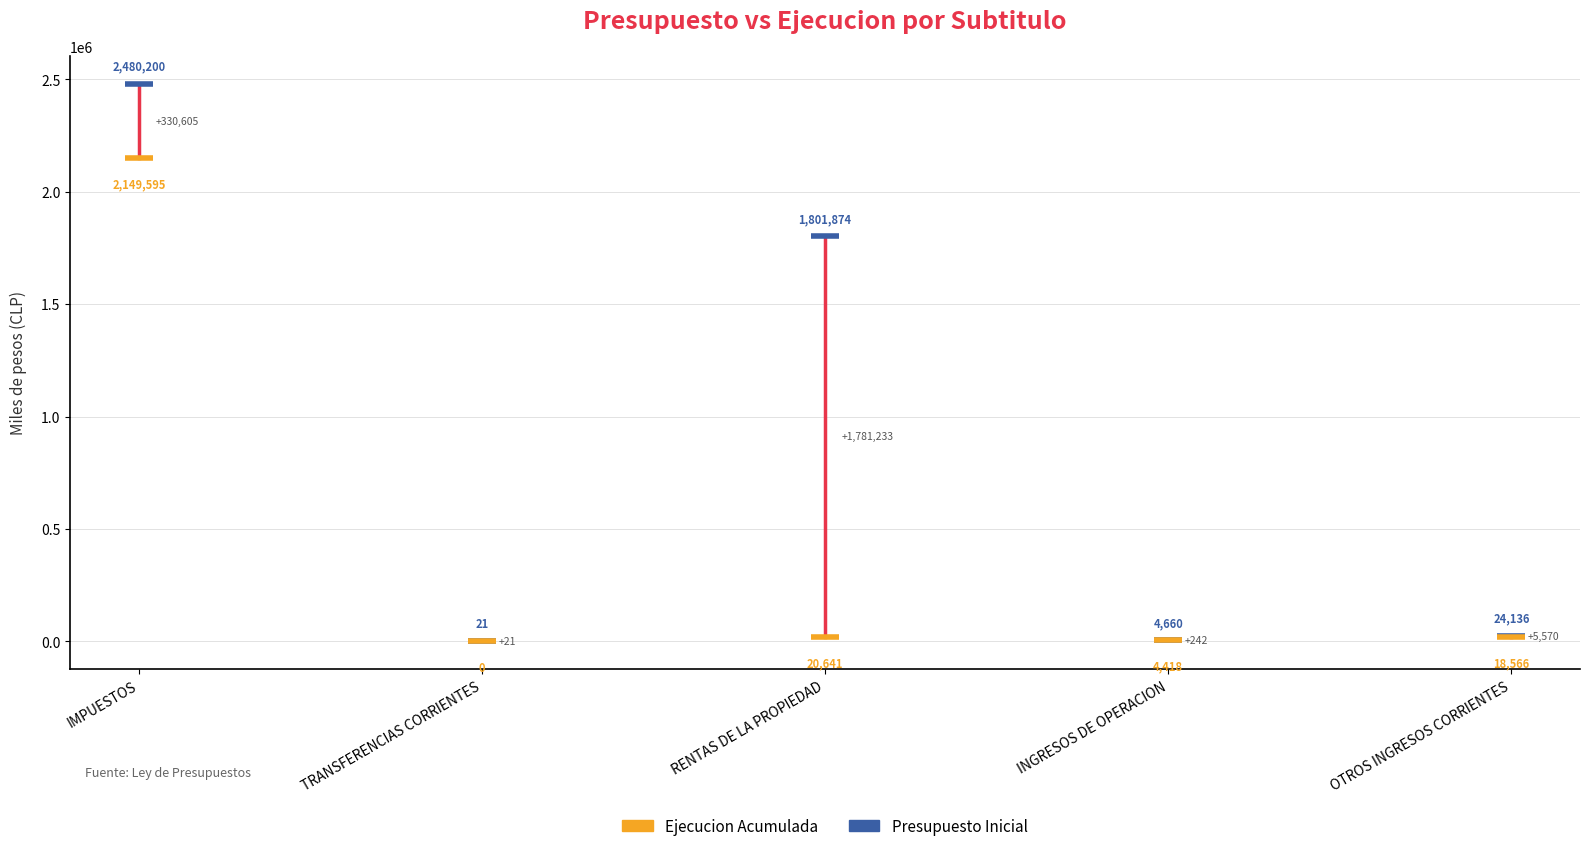

Where is the first local maximum for Presupuesto Inicial?

RENTAS DE LA PROPIEDAD